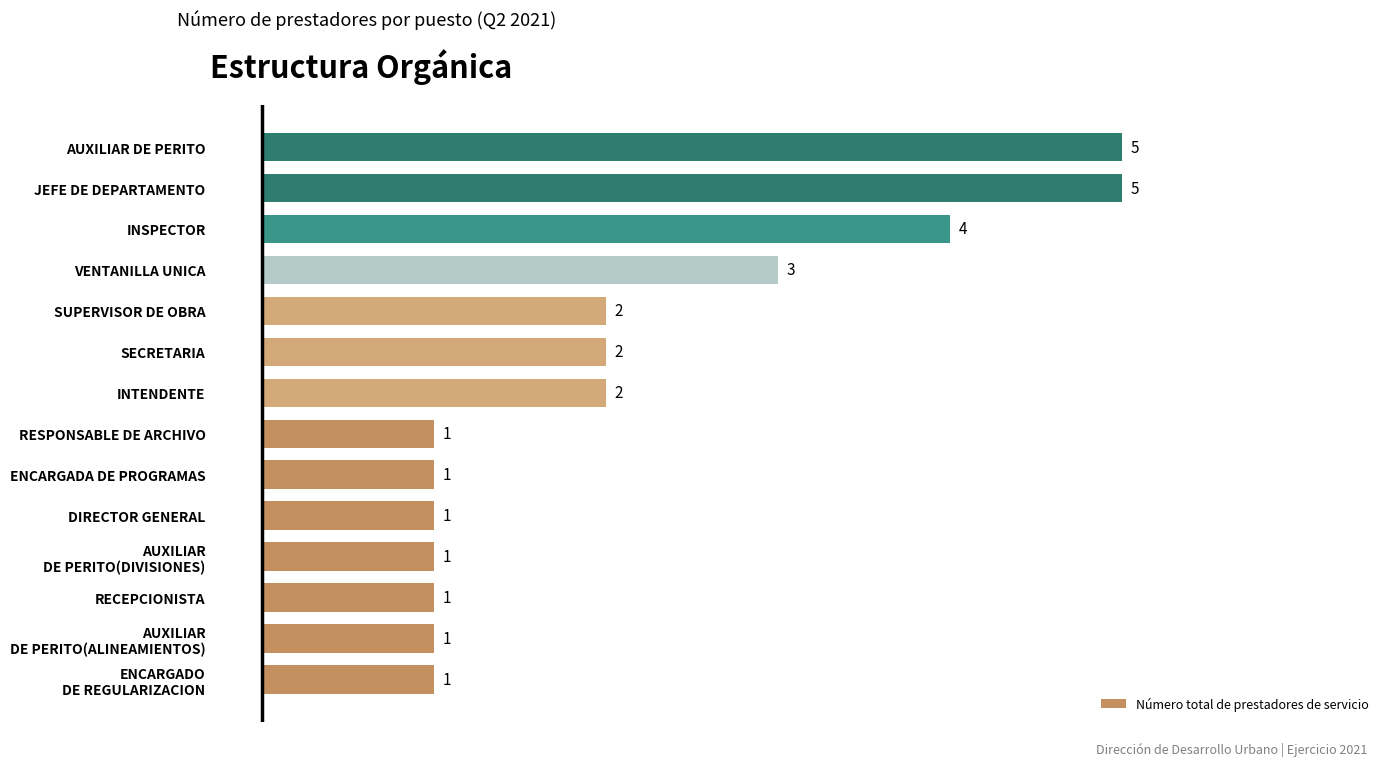

Reading bottom to top, extract all data points from this chart.

1	1	1	1	1	1	1	2	2	2	3	4	5	5